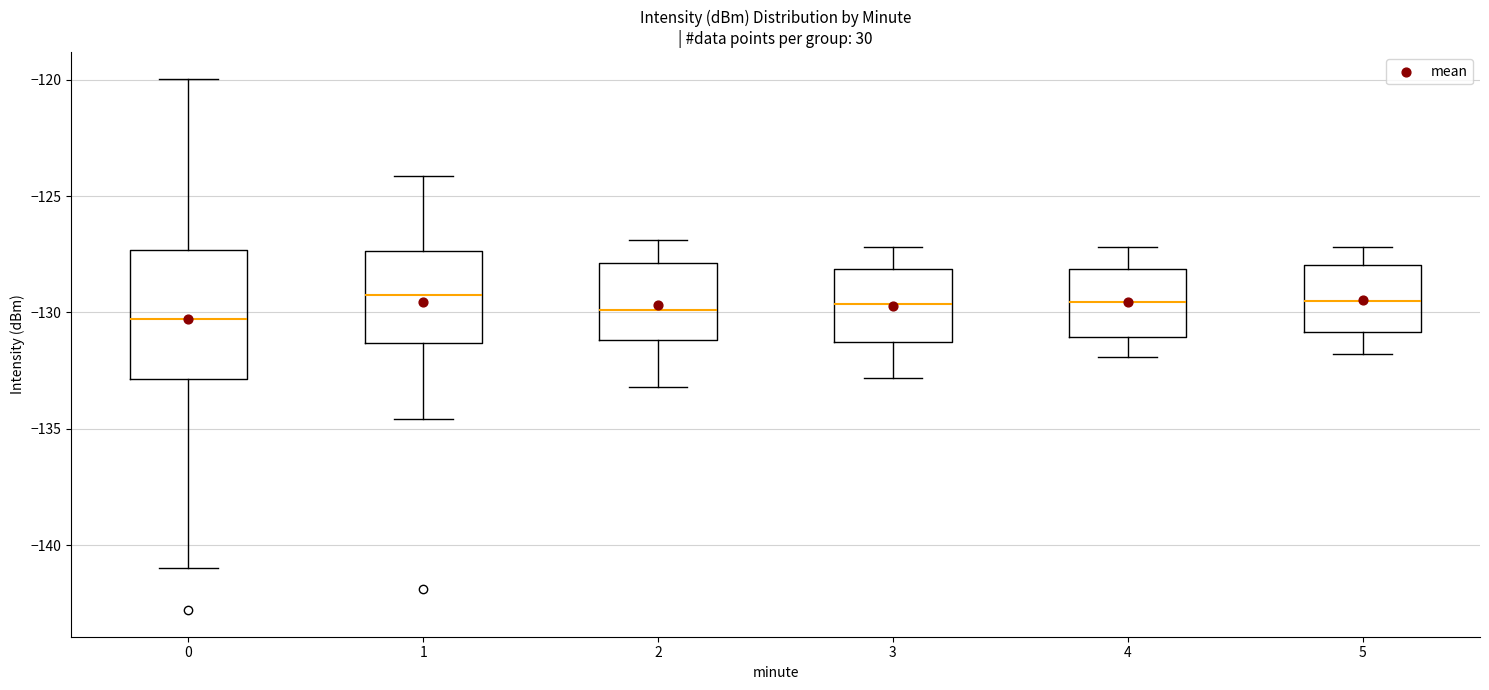

Comparing the boxes themselves (not the whiskers), which one is the tallest?

0